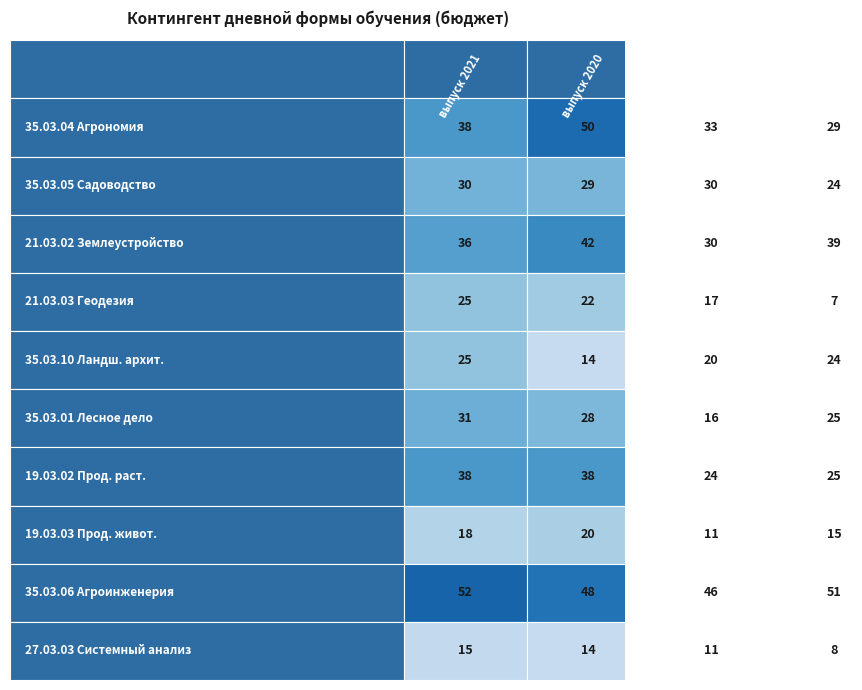

Where is 19.03.03 Прод. живот. nearest to the value 15?

выпуск 2018